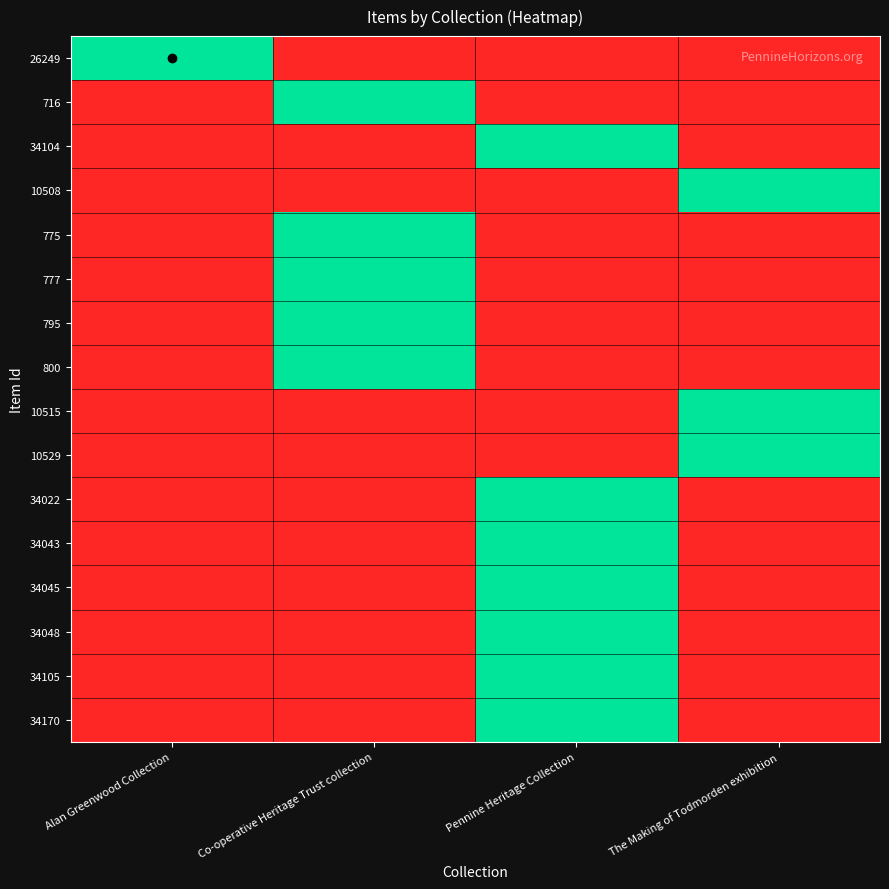

What is the spread (max minus min) of values at Pennine Heritage Collection?

1